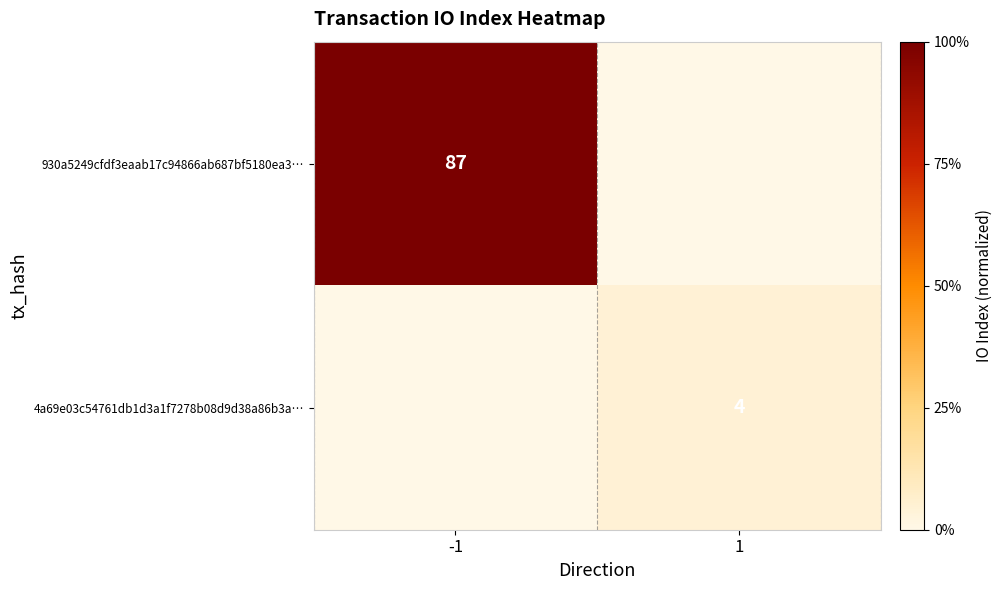

The value of 930a5249cfdf3eaab17c94866ab687bf5180ea3… at -1 is 87. True or false?

True